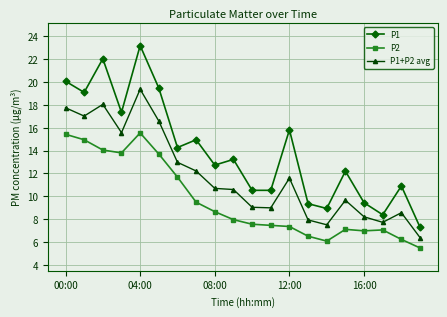

What is the sum of all P1 values?

279.8